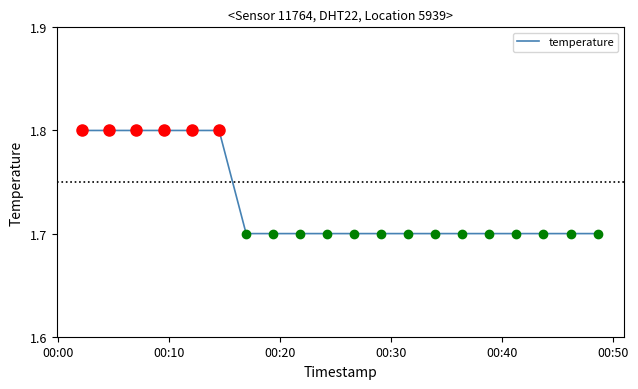

What is the minimum value shown in the chart?

1.7